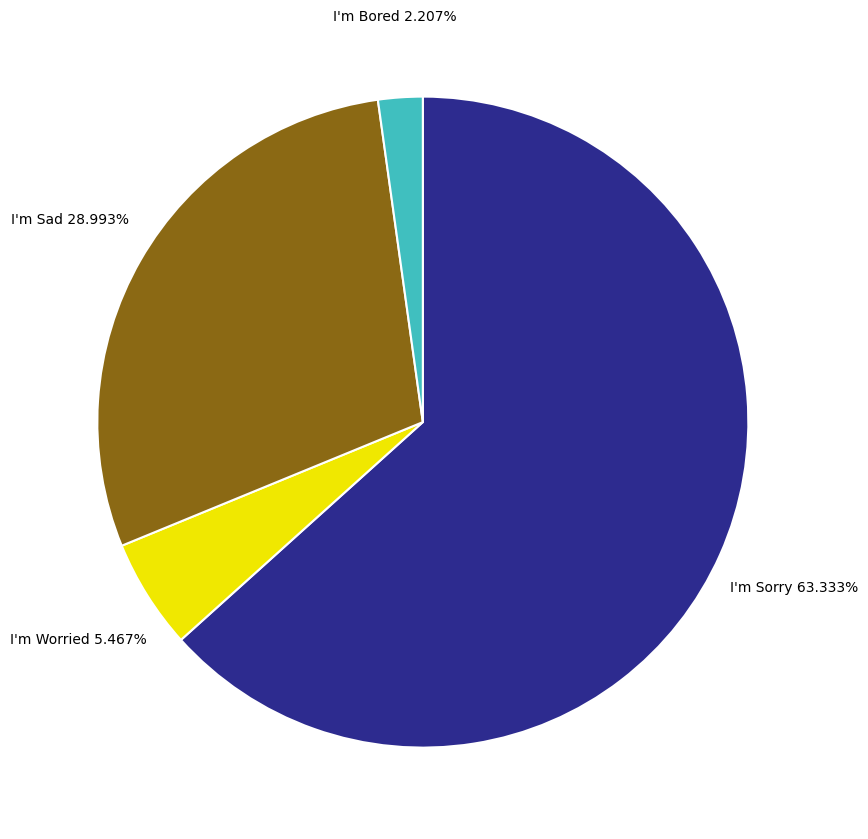

Rank the categories by value from highest to lowest.

I'm Sorry, I'm Sad, I'm Worried, I'm Bored